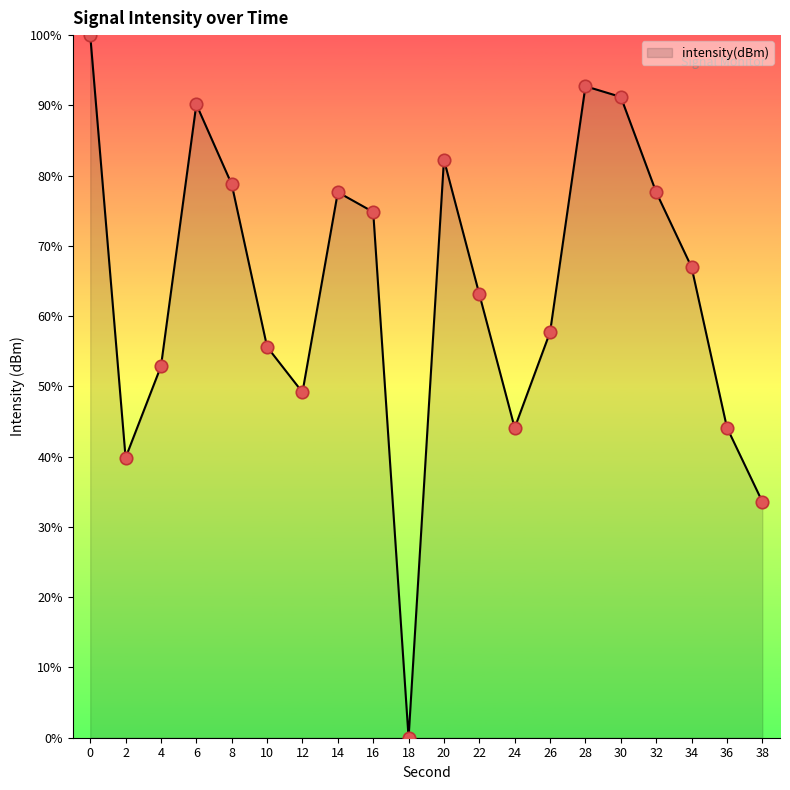

What is the change in value from 20 to 34?

-15.3